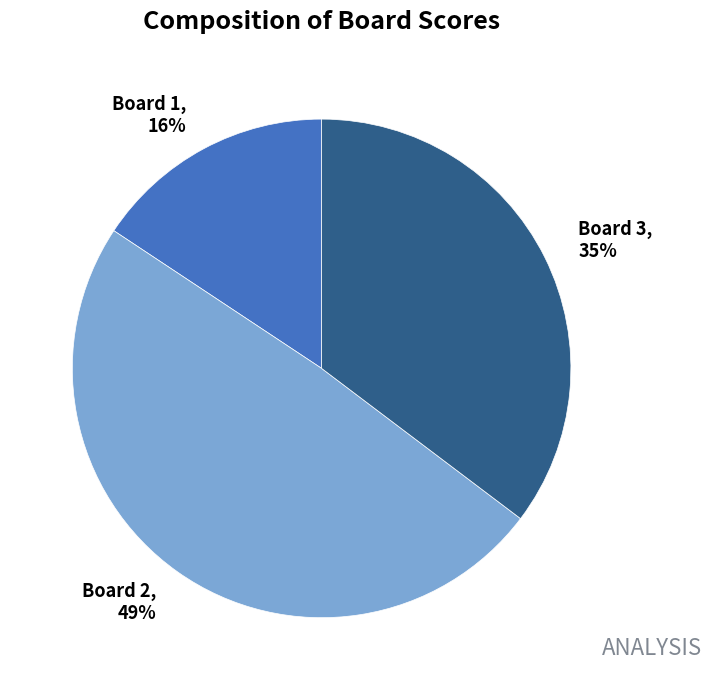

Combined, do Board 3 and Board 1 account for over 50%?

Yes